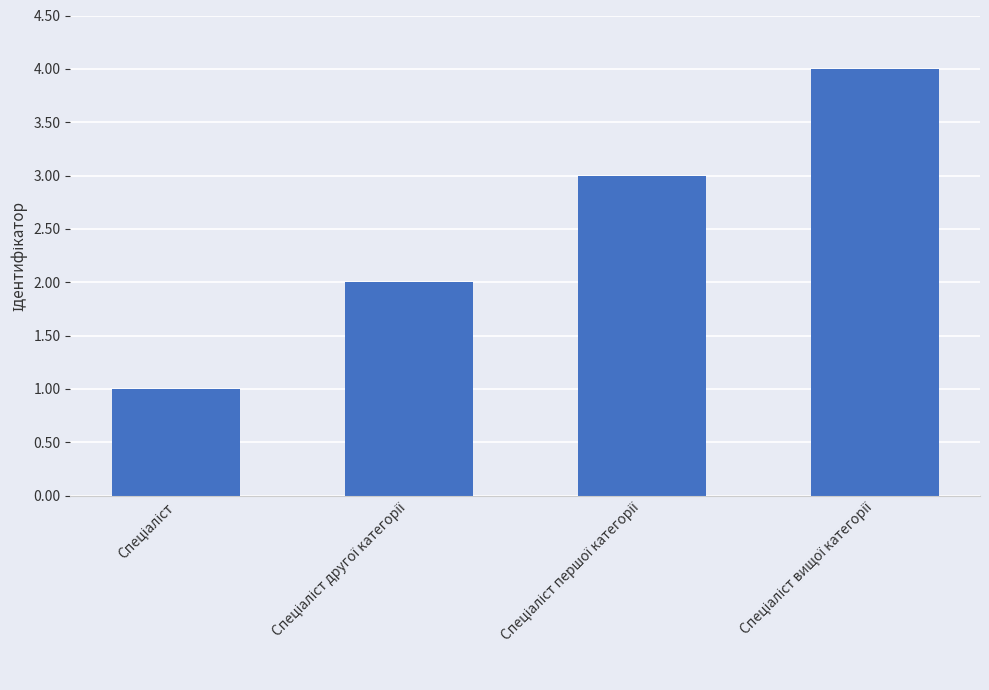

What is the sum of all values?

10